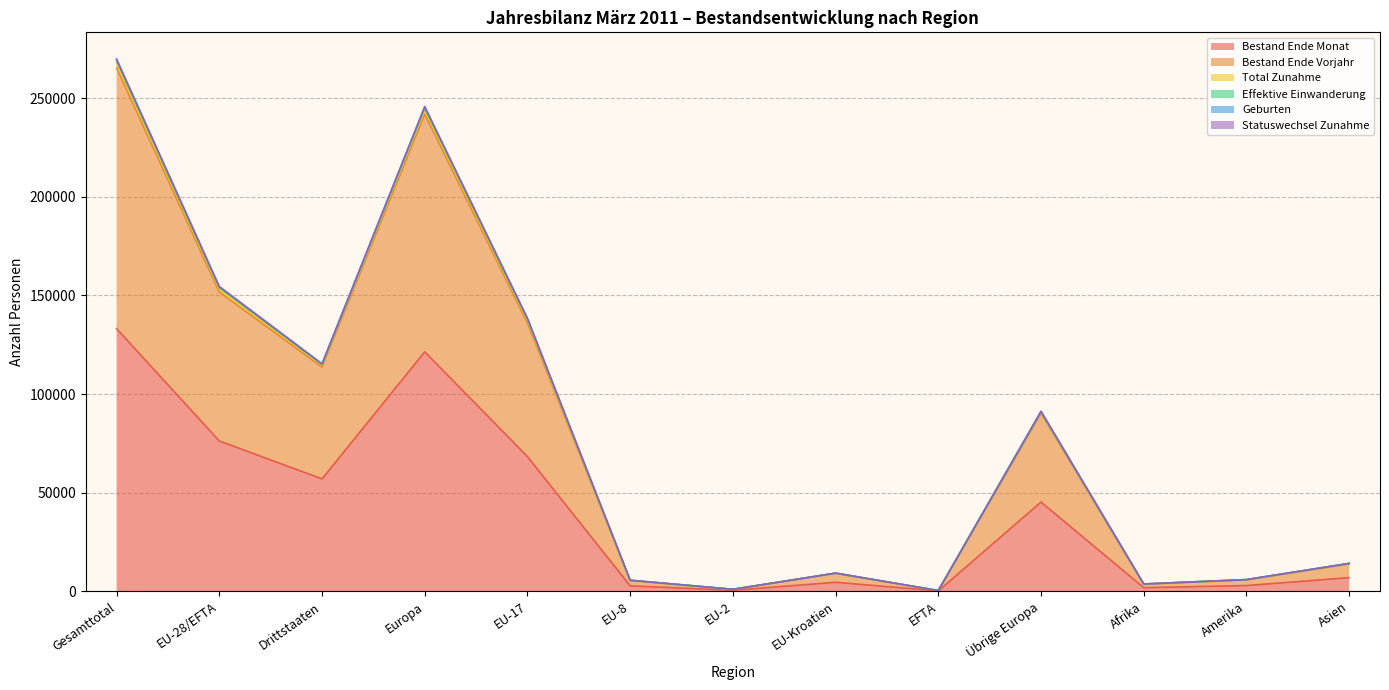

How many interior local peaks does the Bestand Ende Monat series have?

3